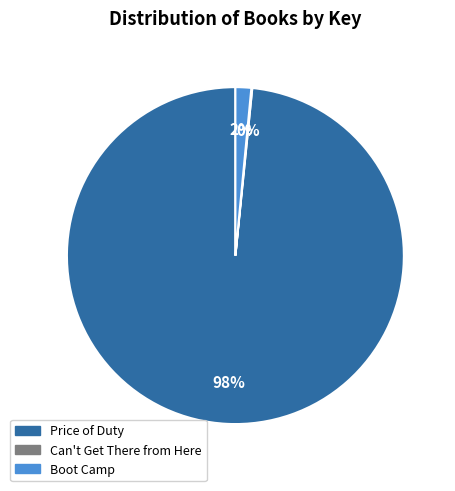

Which category accounts for the majority?

Price of Duty